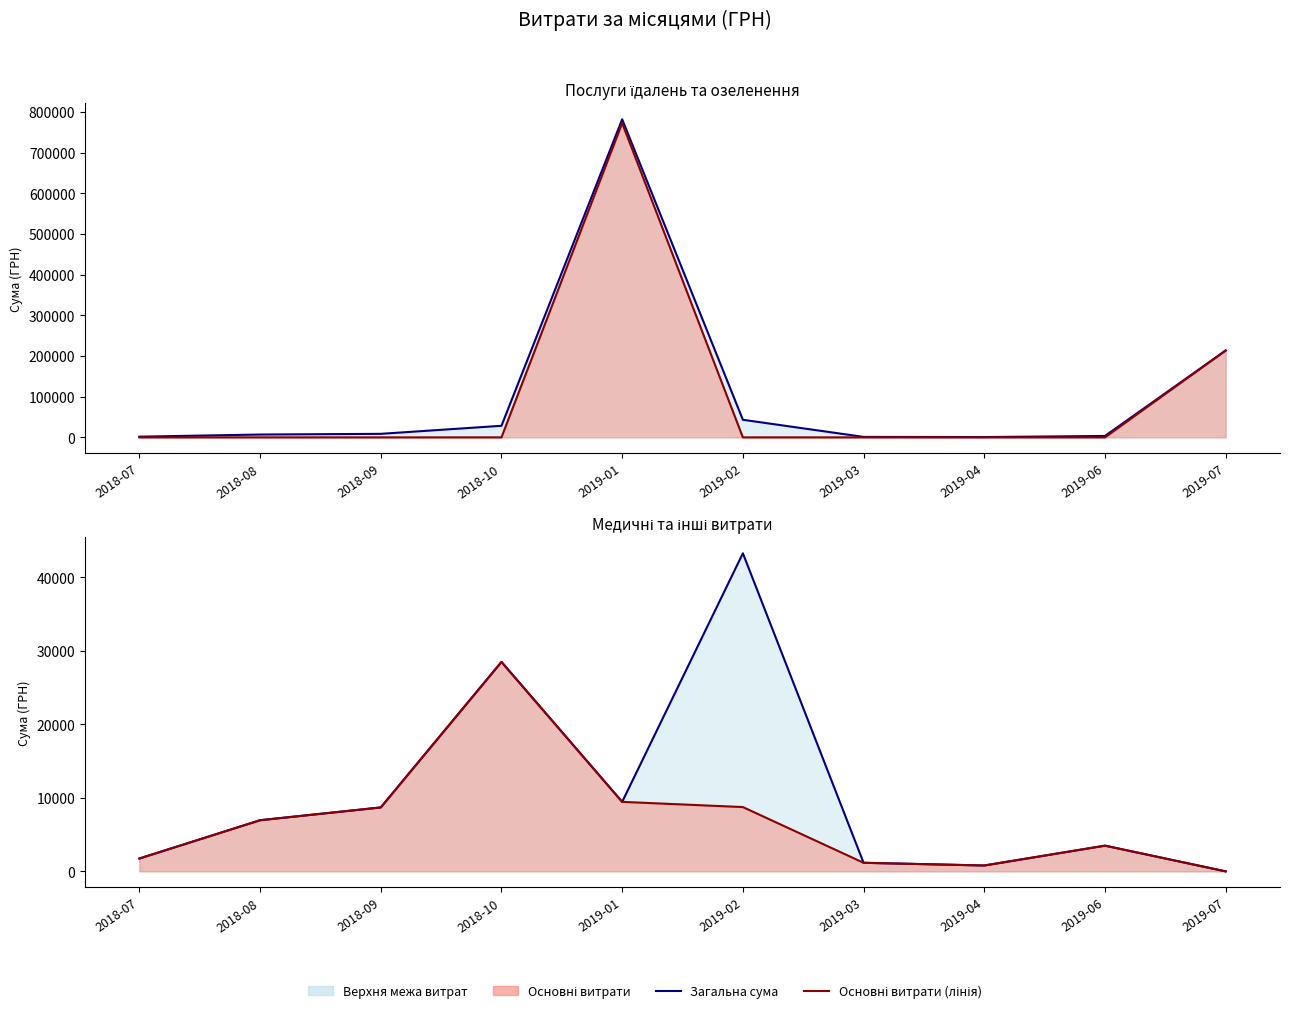

At which category is the sum across all series the highest?

2019-01